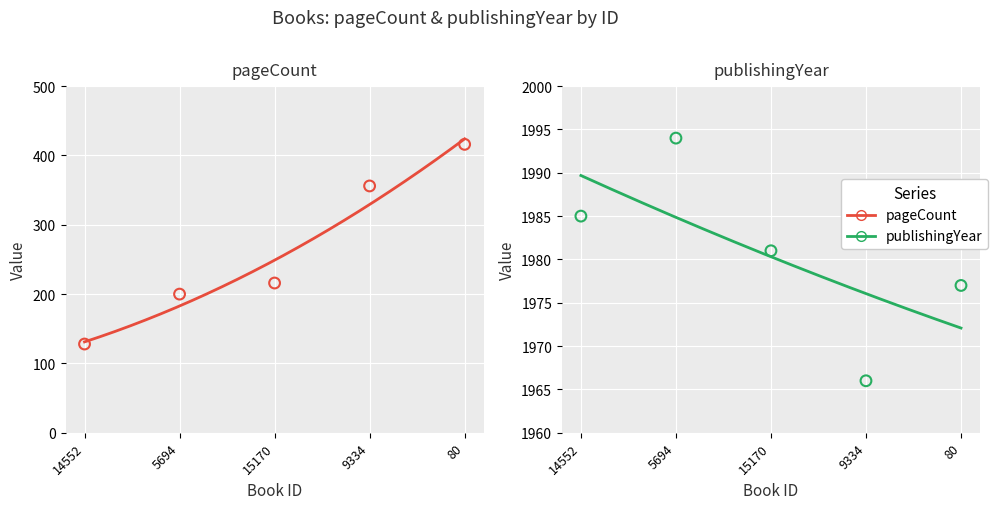

At how many categories does at least one series exceed 1973?

4